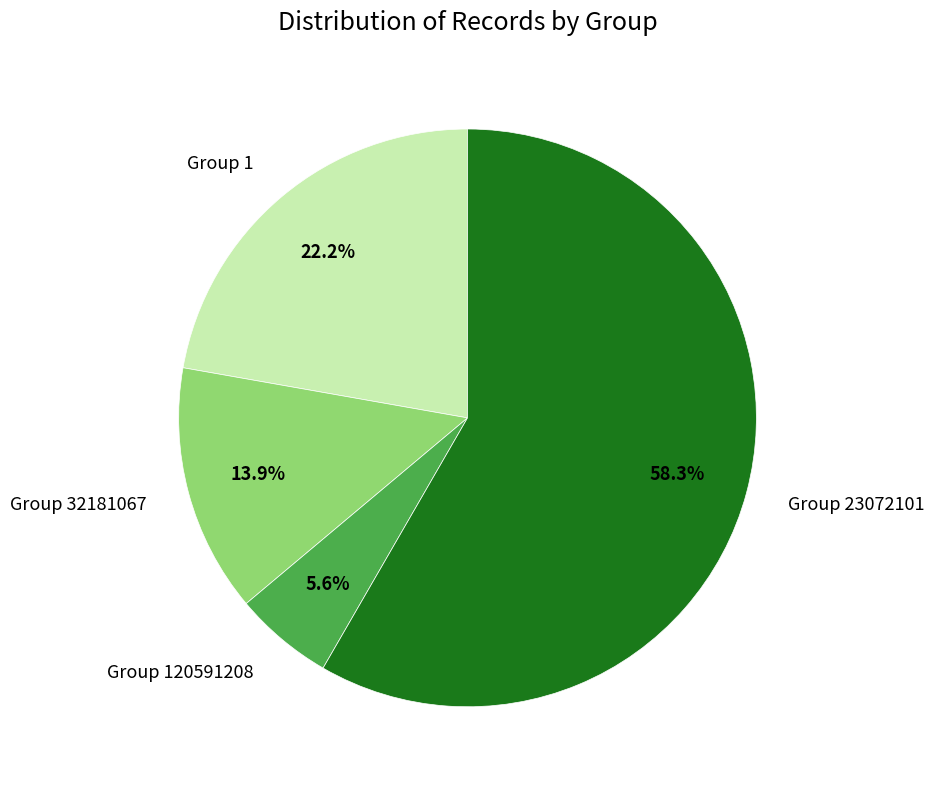

True or false: Group 23072101 accounts for 23% of the total.

False